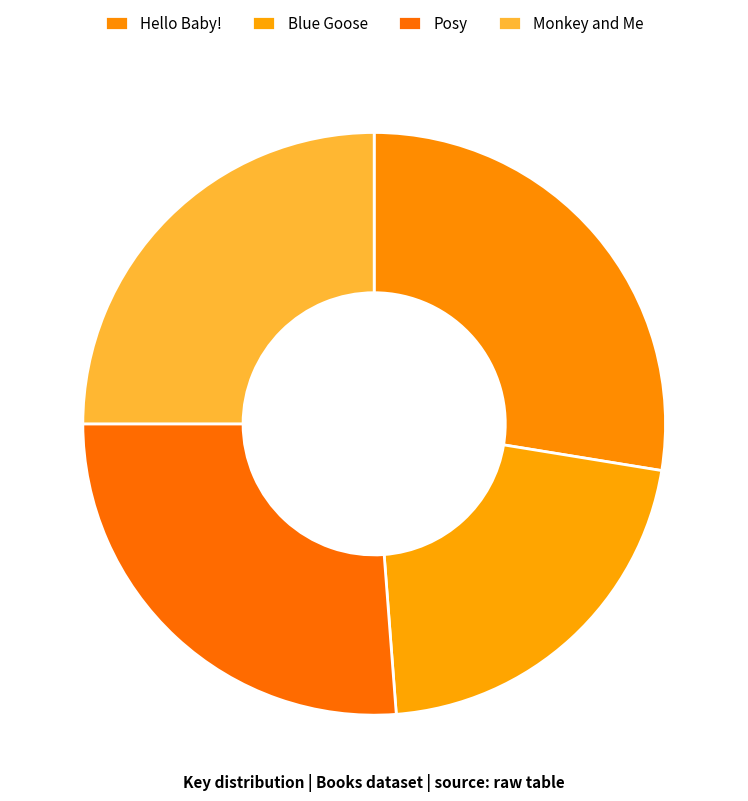

What percentage is the Hello Baby! slice, to the nearest percent?

28%